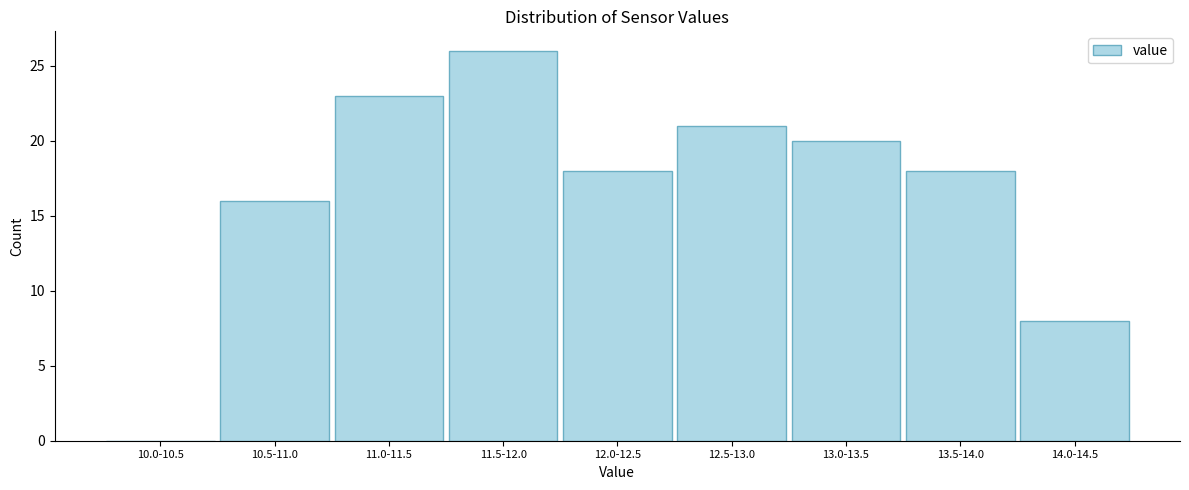

Reading left to right, list all the values displayed in this chart.

10.0-10.5=0	10.5-11.0=16	11.0-11.5=23	11.5-12.0=26	12.0-12.5=18	12.5-13.0=21	13.0-13.5=20	13.5-14.0=18	14.0-14.5=8